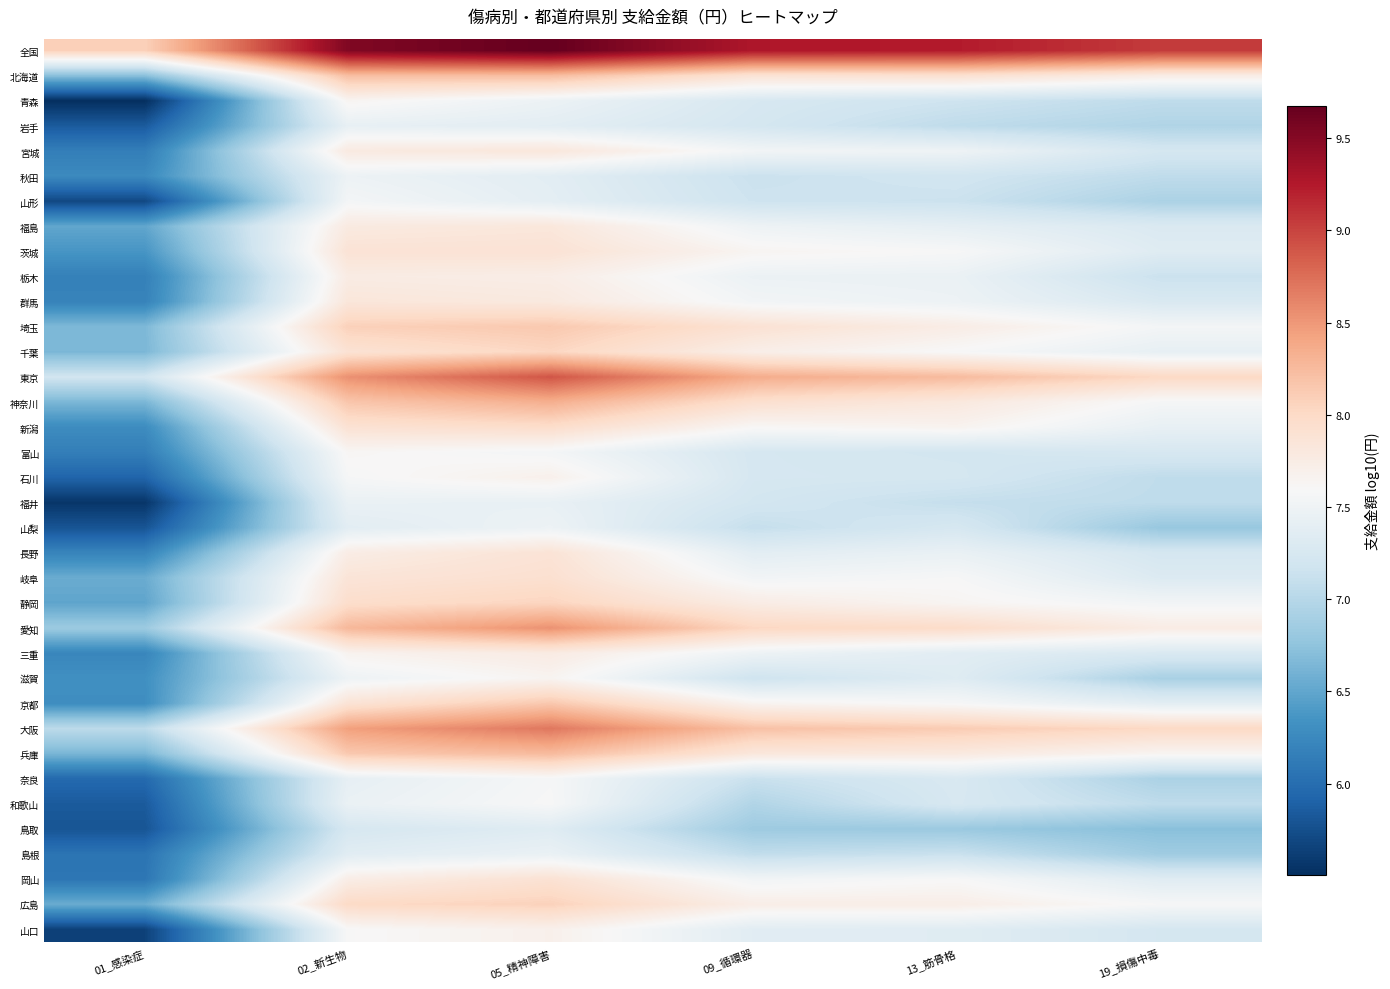

At which category does the chart reach its peak across all series?

05_精神障害